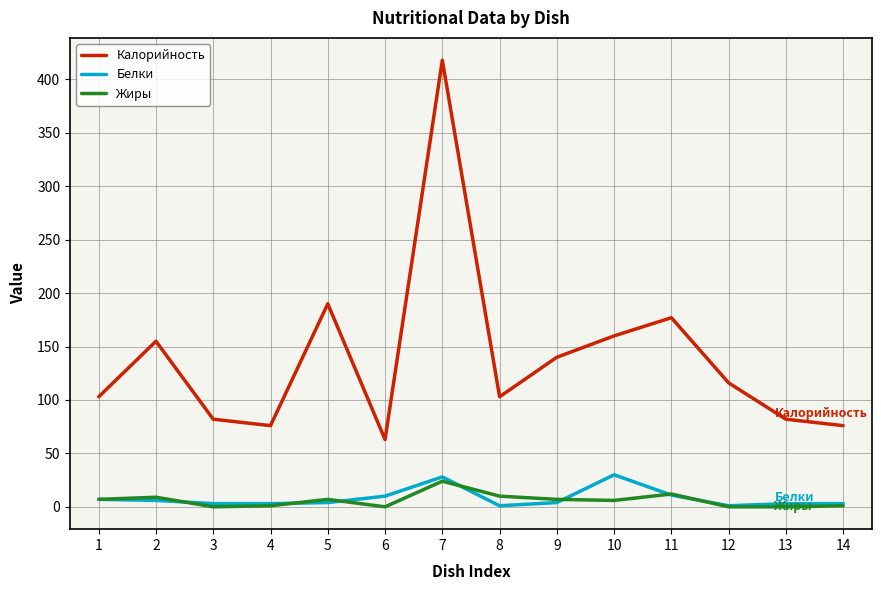

At which category is the sum across all series the highest?

7